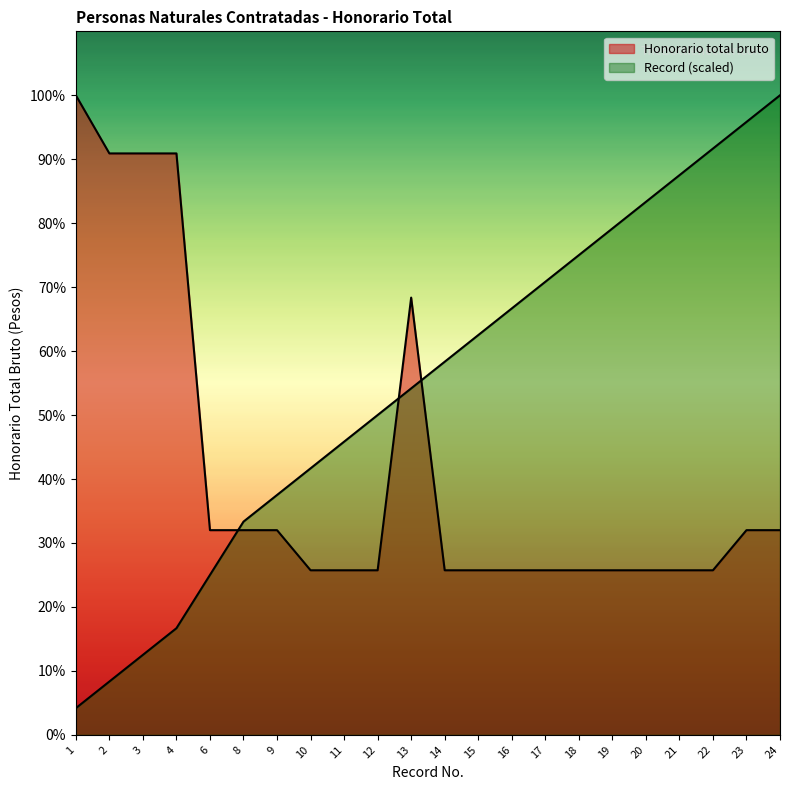

The value of Record at 23 is 1054166.7. True or false?

True